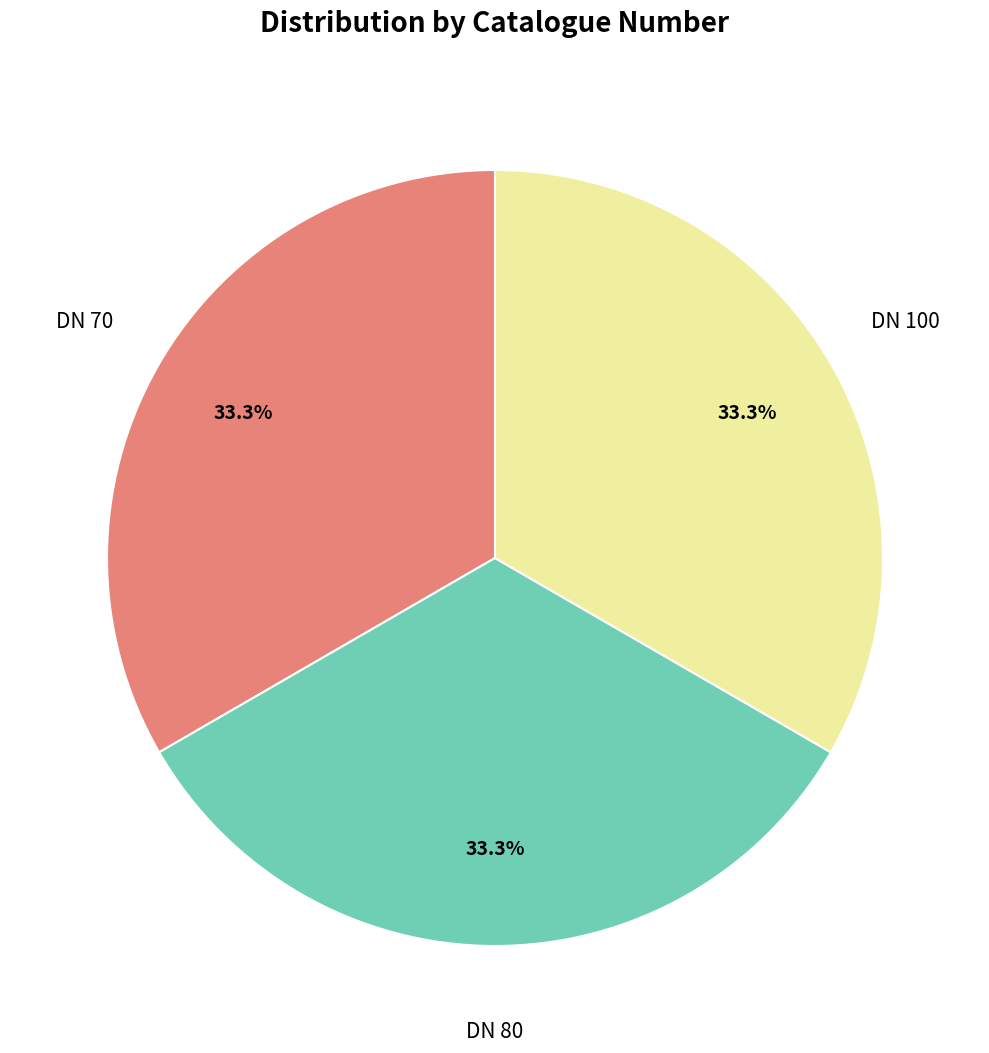

Is there a majority slice in this chart?

No